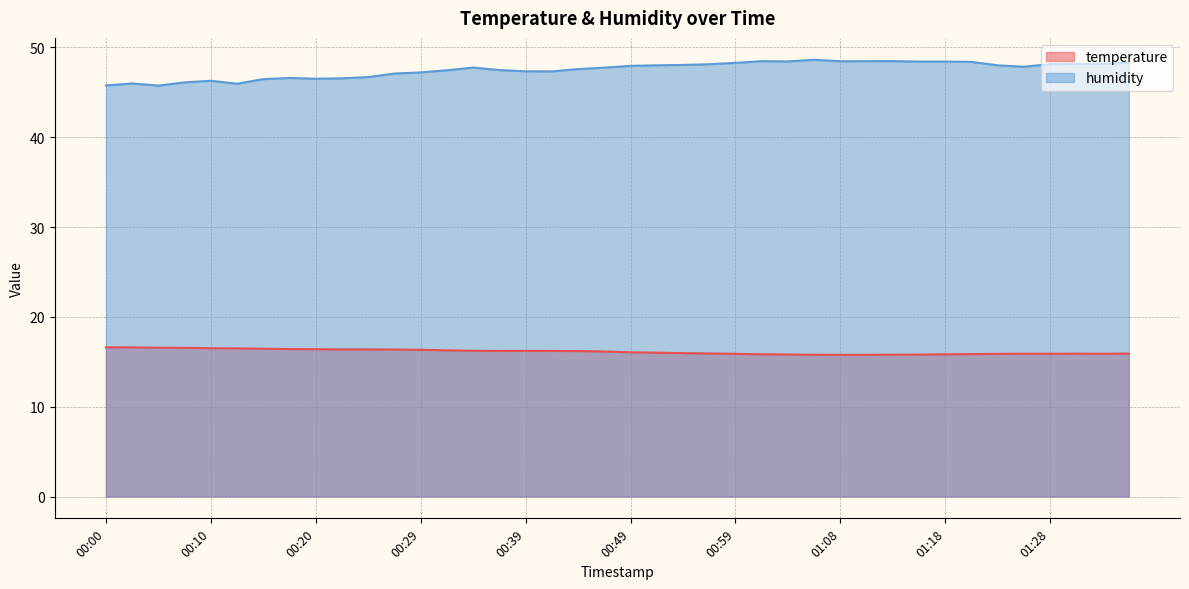

Where is humidity nearest to the value 47?

00:27